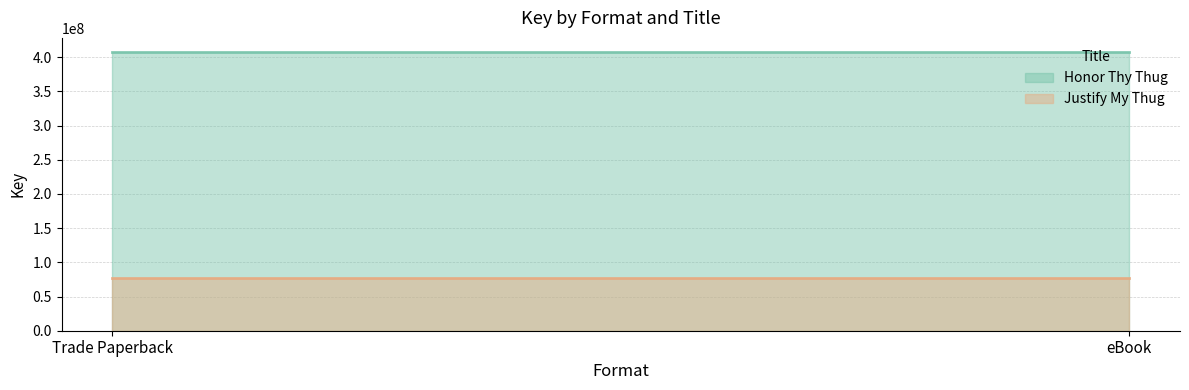

What is the maximum value for Honor Thy Thug?

407946497